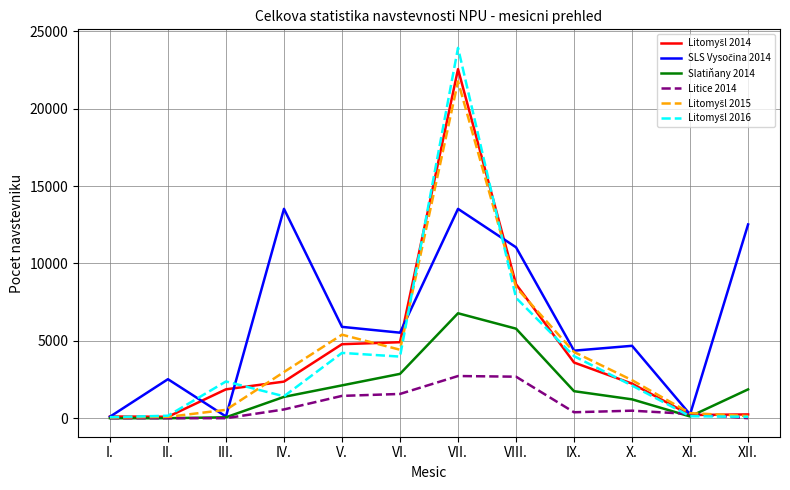

What is the difference between the highest and lowest values at V.?

4459